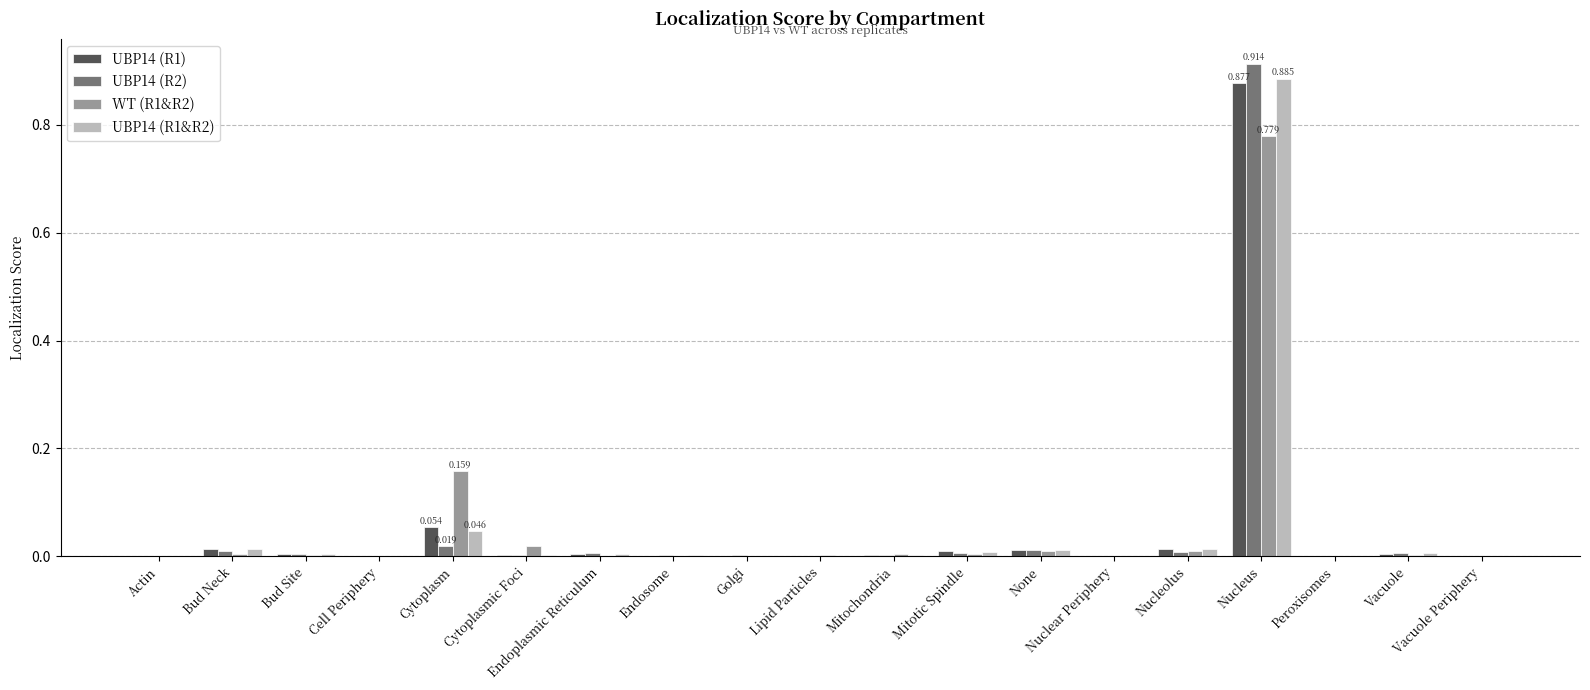

Which category has the highest value in the UBP14 (R1&R2) series?

Nucleus